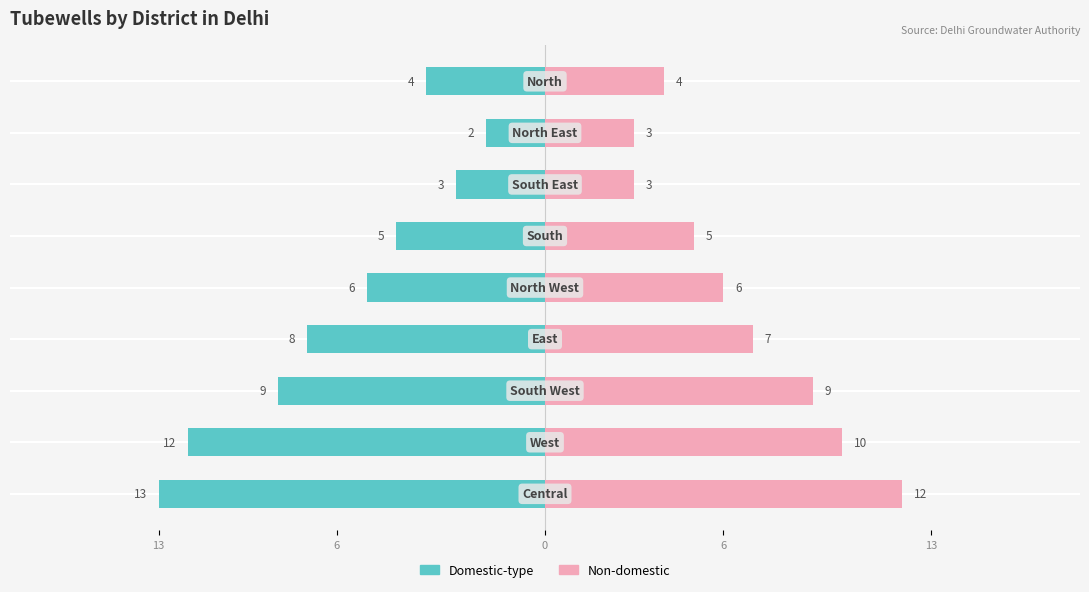

Count the number of data series in this chart.

2